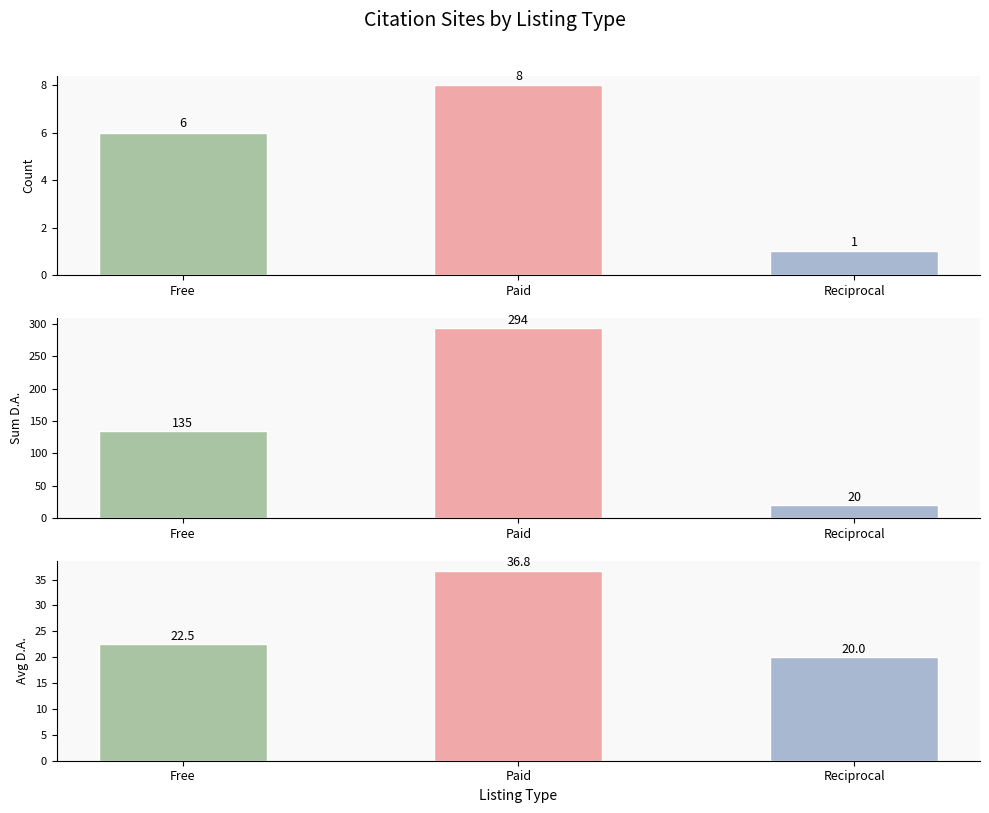

Which series has the largest total across all categories?

Sum D.A.